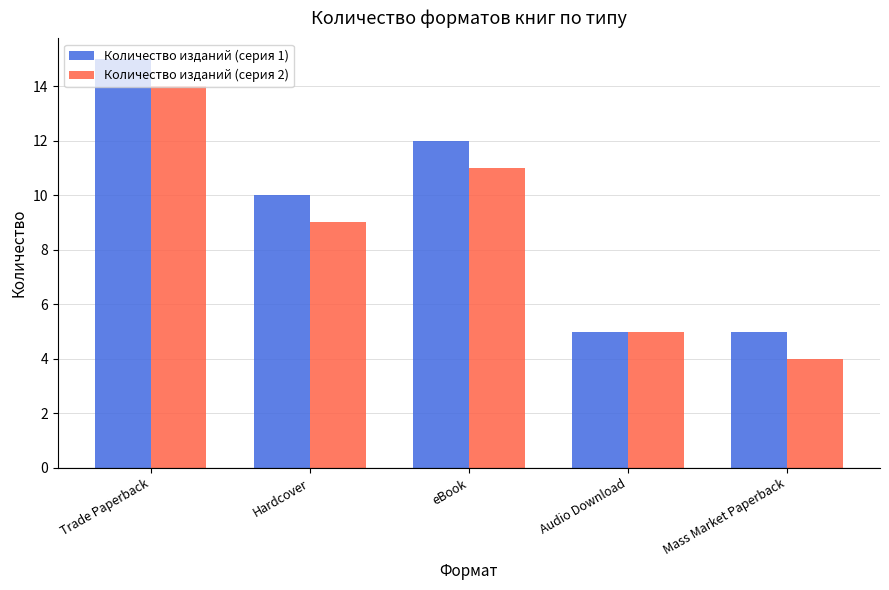

At which category does the chart reach its minimum across all series?

Mass Market Paperback